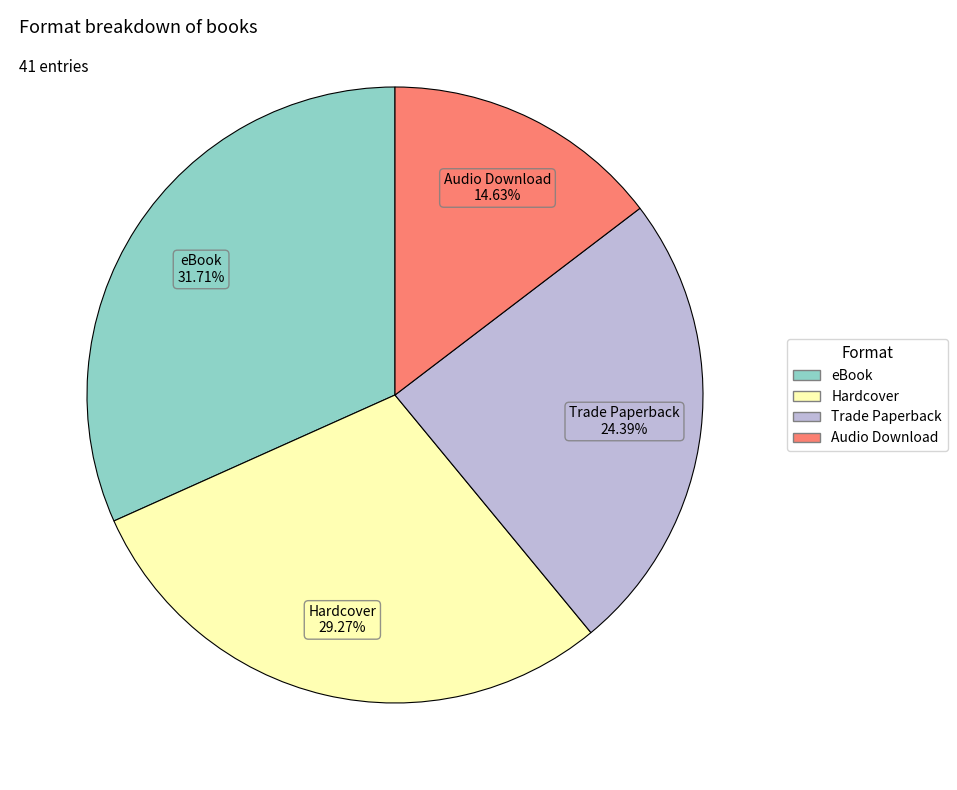

Count the number of slices in the pie.

4